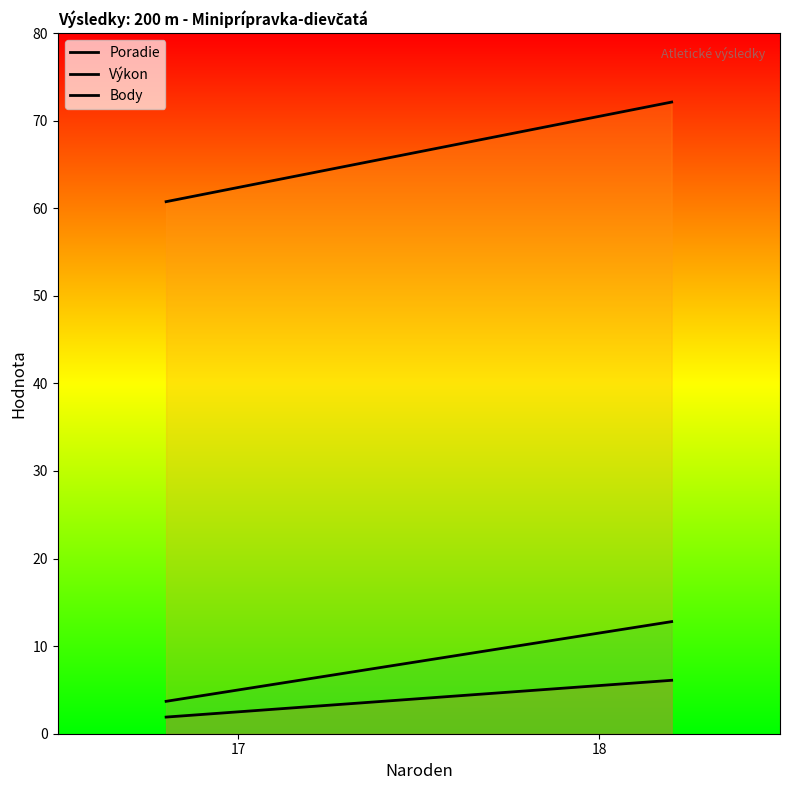

Does the chart display data point markers on the line(s)?

No